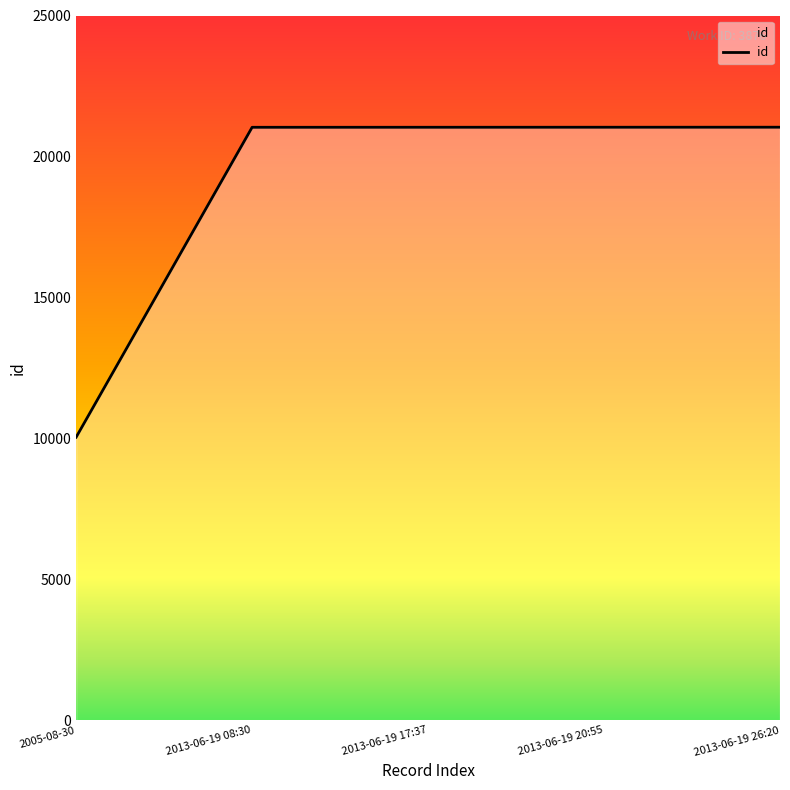

What position from the left is 2013-06-19 08:30?

2